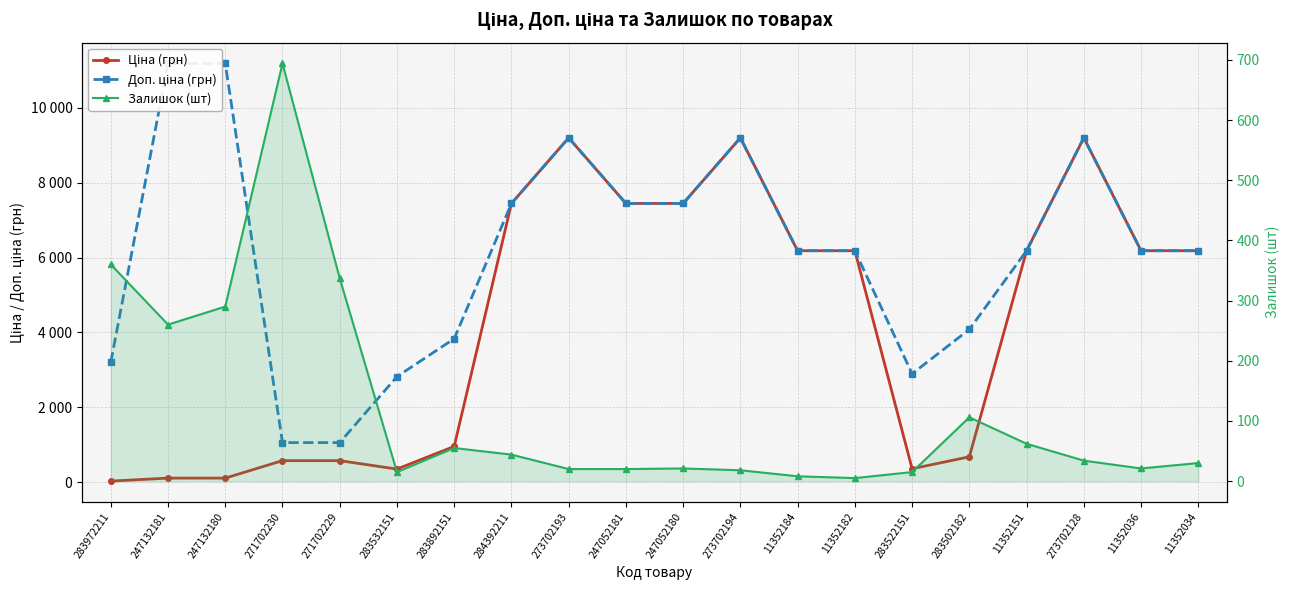

Read the Ціна (грн) value at 11352182.

6182.6